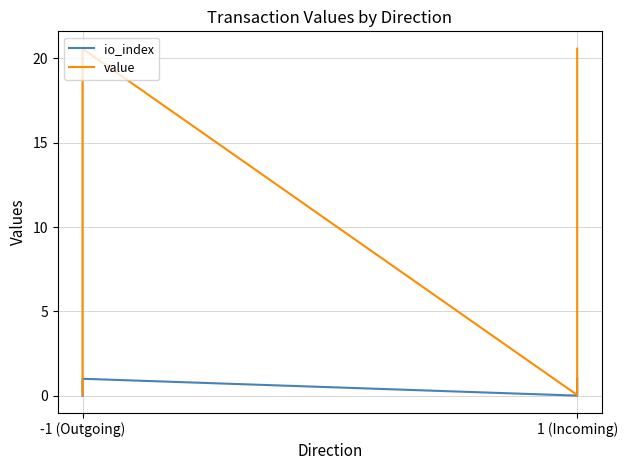

What is the difference between the maximum and minimum values in the io_index series?

1.0